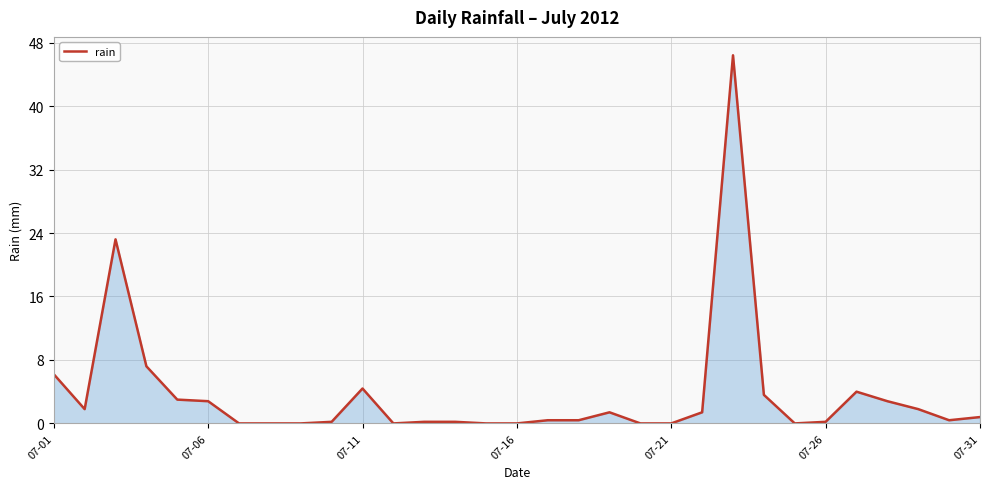

How many lines are shown in the chart?

1